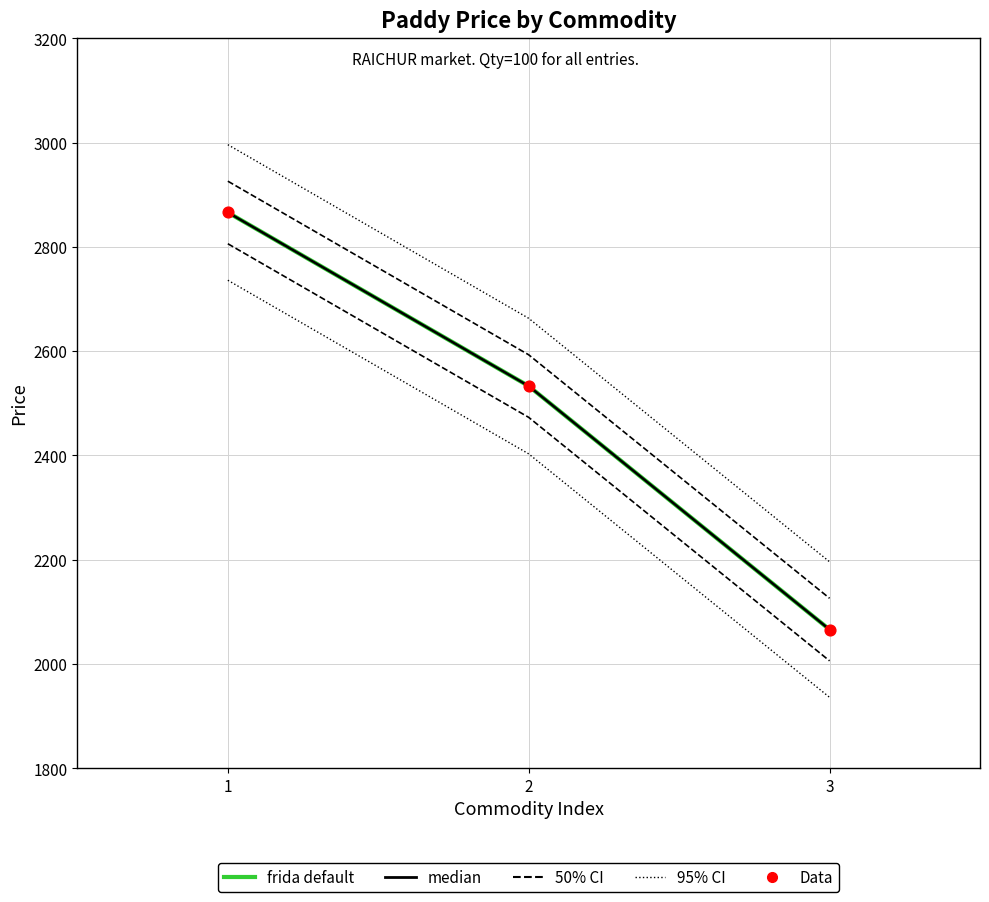

Which series reaches the maximum Y coordinate?

95% CI